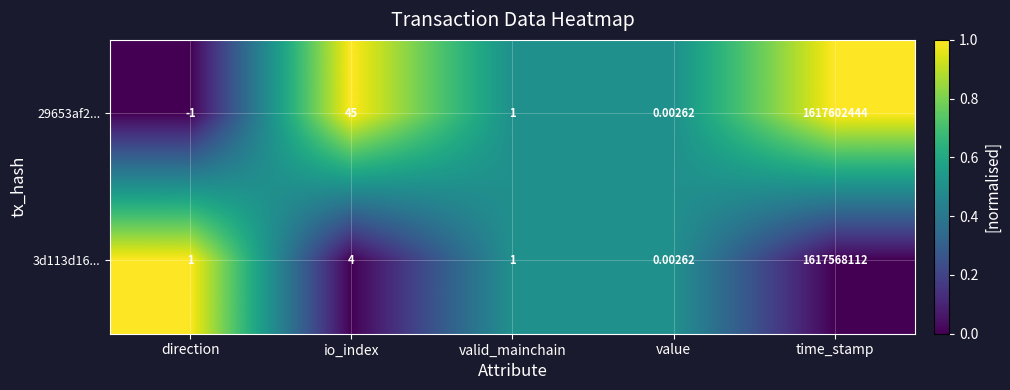

At which label is 3d113d16... closest to 808784056?

io_index